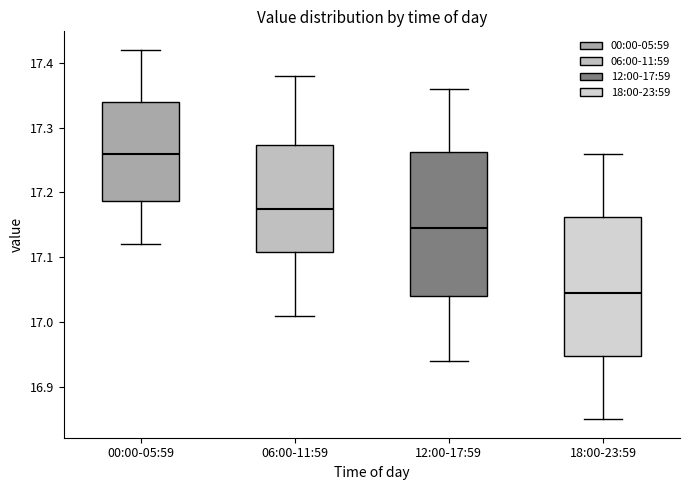

Reading left to right, transcribe this box plot: for each box, give where its median line is, the range the box spans, and where its two whiskers end, as read against the y-axis. The values are not printed on the chart, so give them approximately, as read against the axis.

00:00-05:59: median 17.26, box 17.19 to 17.34, whiskers 17.12 to 17.42
06:00-11:59: median 17.18, box 17.11 to 17.27, whiskers 17.01 to 17.38
12:00-17:59: median 17.15, box 17.04 to 17.26, whiskers 16.94 to 17.36
18:00-23:59: median 17.05, box 16.95 to 17.16, whiskers 16.85 to 17.26